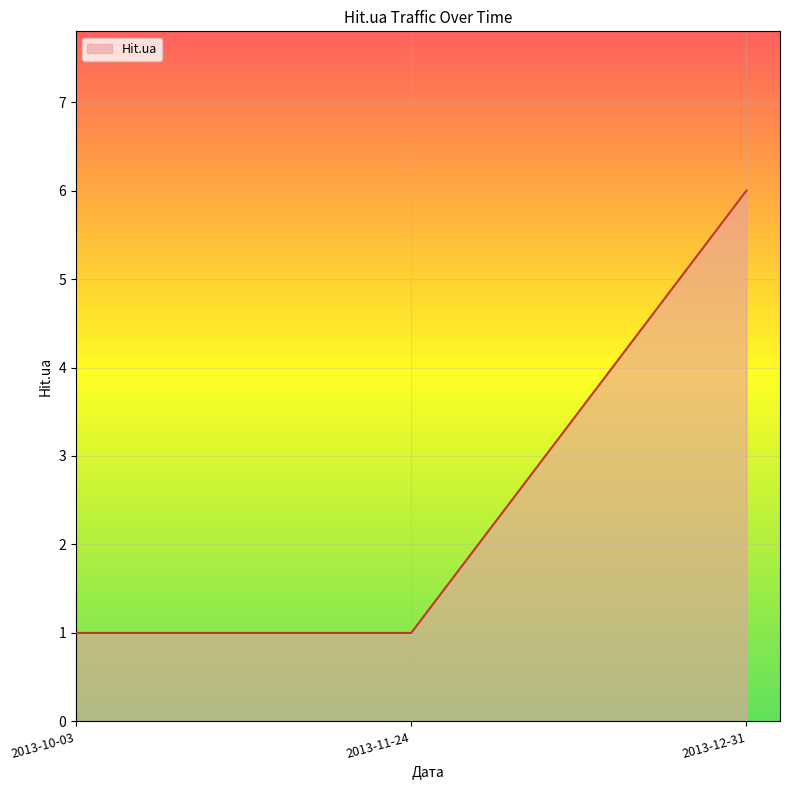

The value at 2013-12-31 is 6. True or false?

True